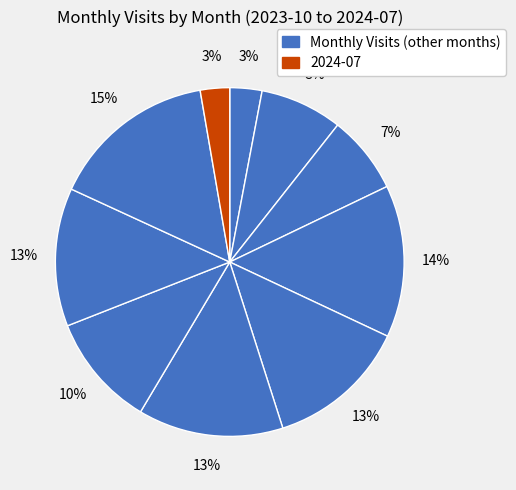

Which slice is the smallest?

2024-07